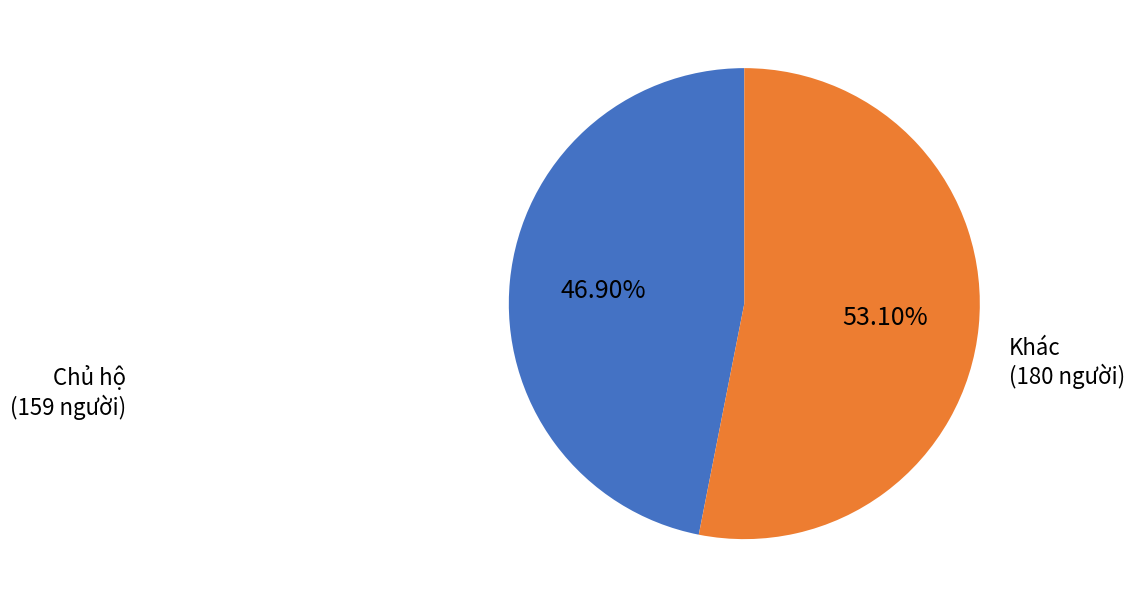

Is there a majority slice in this chart?

Yes